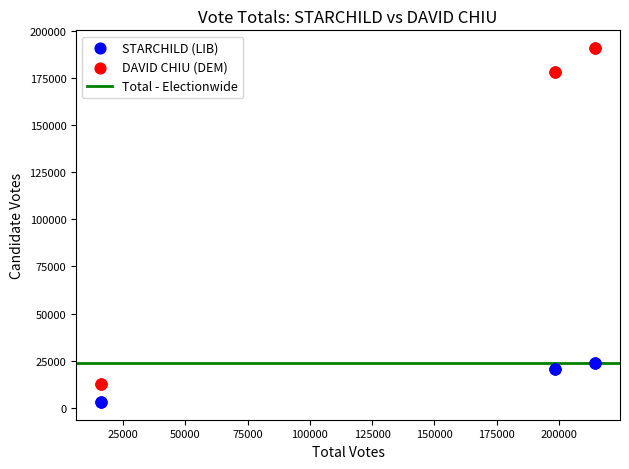

Which series has the largest Y range (max minus min)?

DAVID CHIU (DEM)